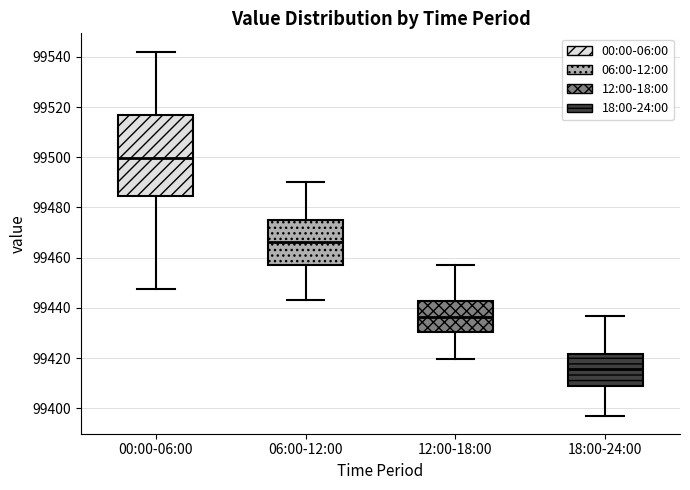

Which box has the highest median line?

00:00-06:00